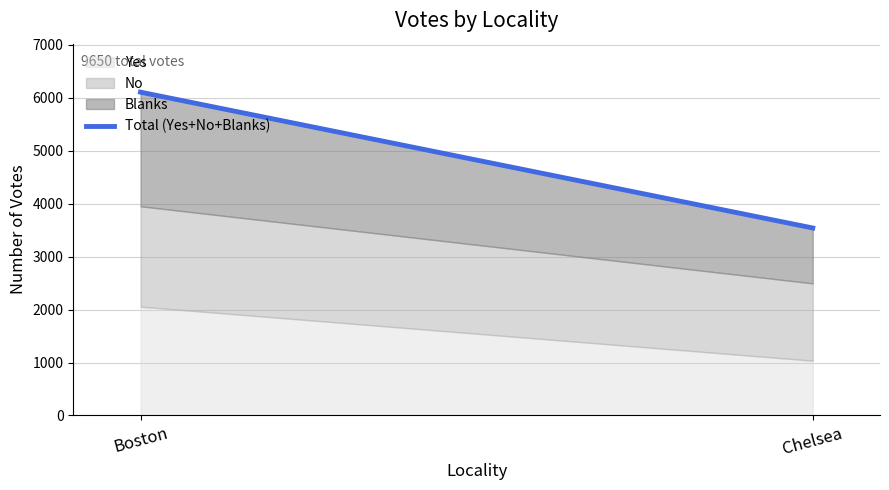

Count the values in the range 3542 to 6108.

2